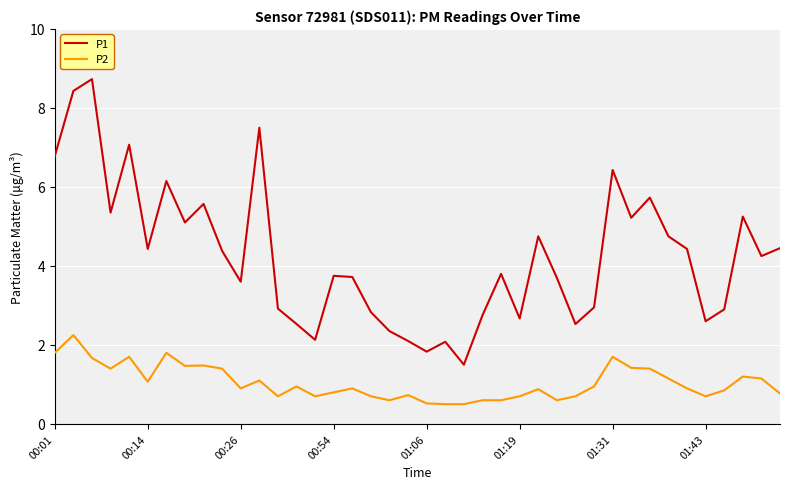

How many lines are shown in the chart?

2